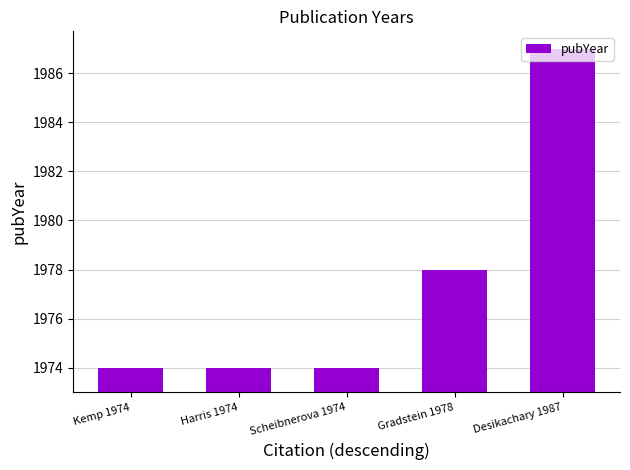

The chart shows a value of 0 at Scheibnerova 1974. True or false?

False